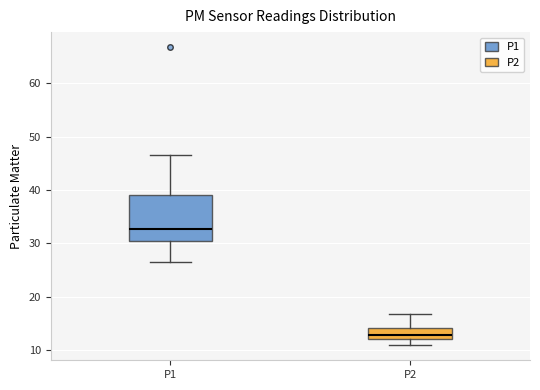

Reading left to right, transcribe this box plot: for each box, give where its median line is, the range the box spans, and where its two whiskers end, as read against the y-axis. The values are not printed on the chart, so give them approximately, as read against the axis.

P1: median 33, box 30 to 39, whiskers 26 to 46
P2: median 13, box 12 to 14, whiskers 11 to 17